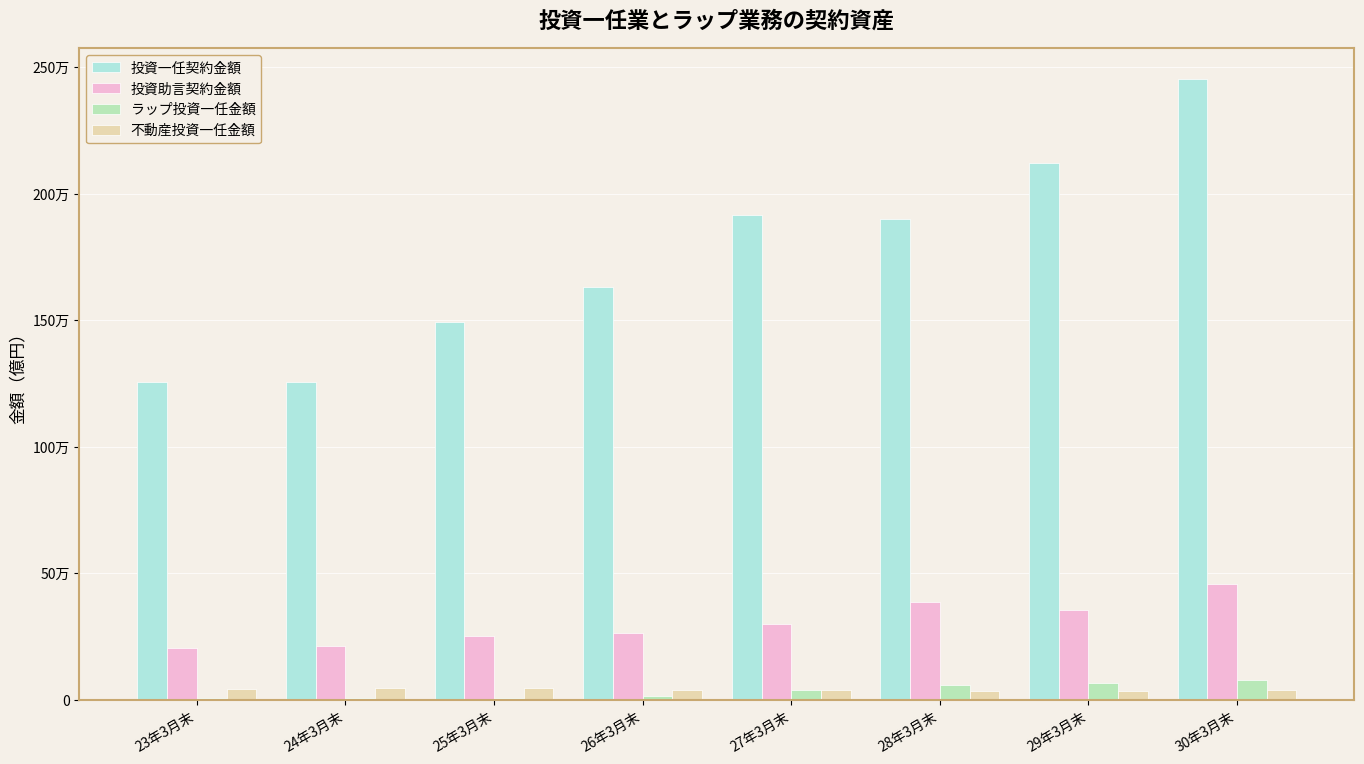

What is the value of the ラップ投資一任金額 bar at the 1st from the left?

5889.8